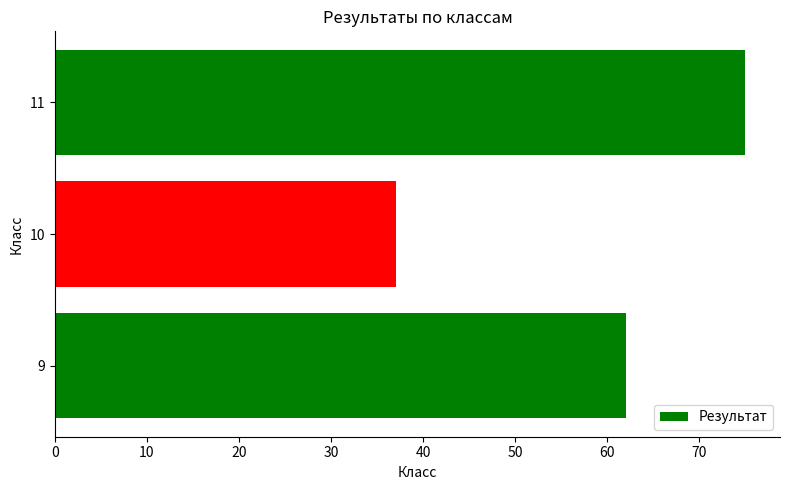

What is the sum of all values?

174